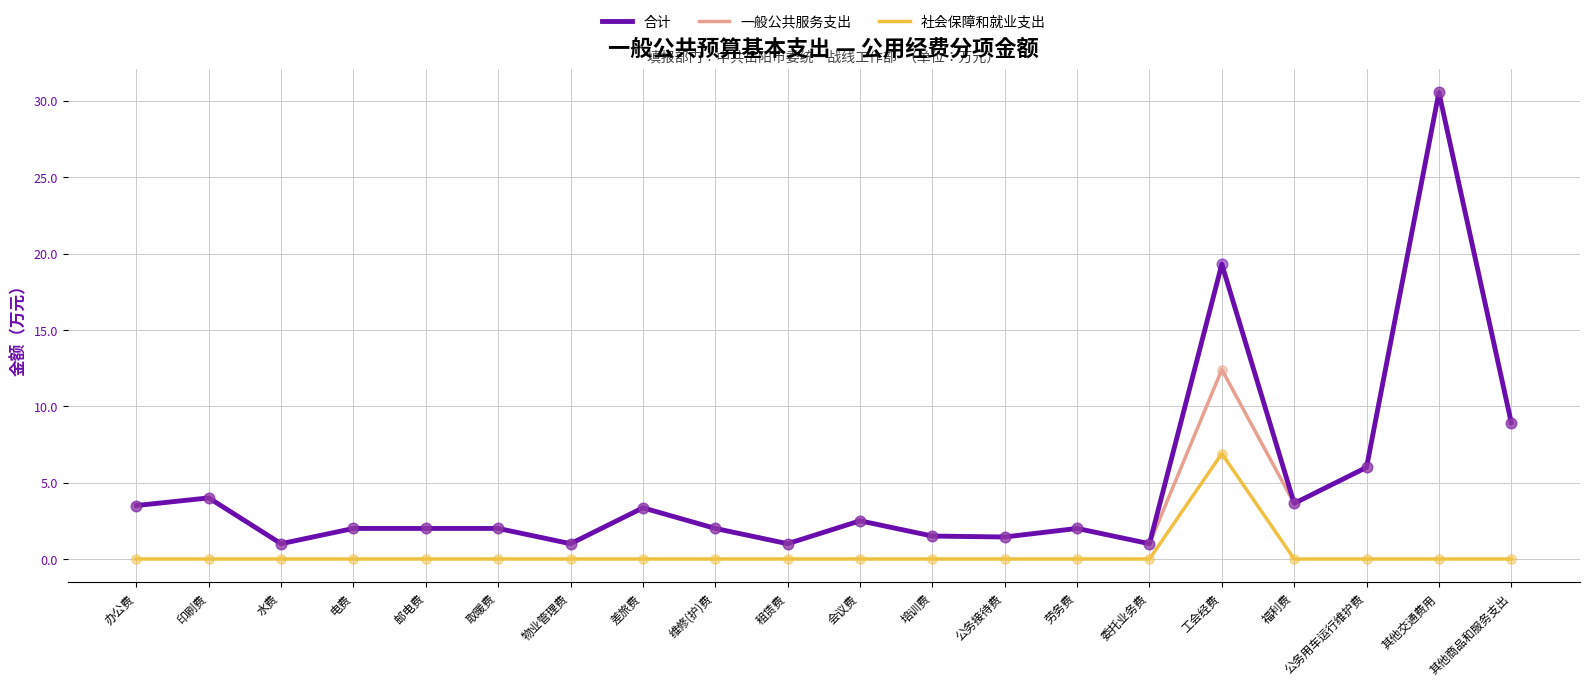

At which category is the sum across all series the highest?

其他交通费用